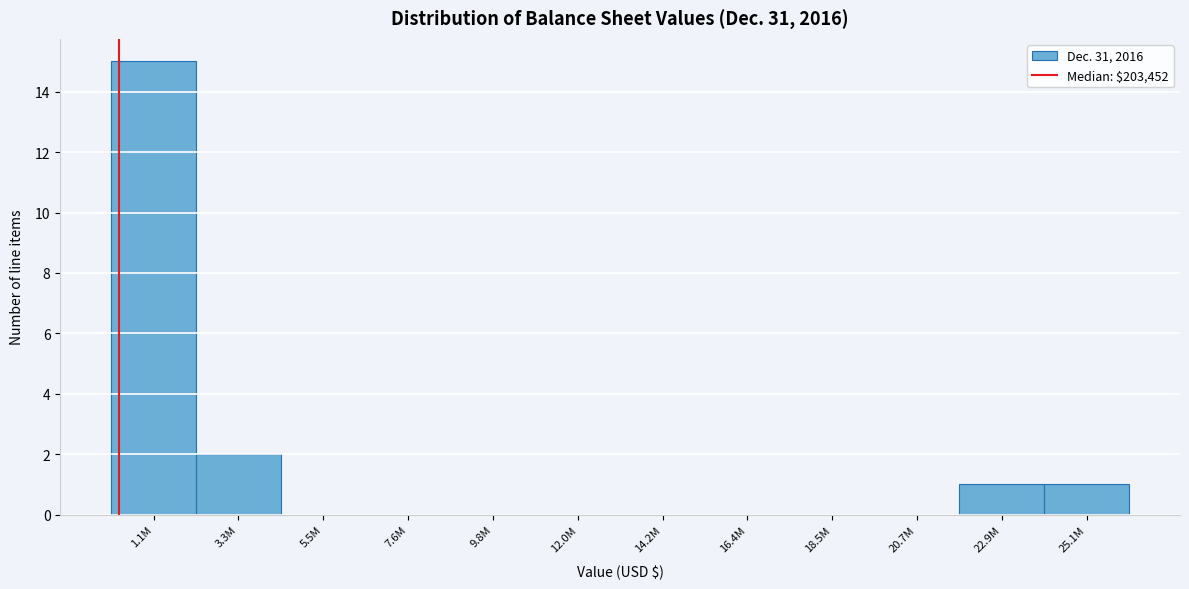

Reading left to right, transcribe all the data shown in this chart.

1.1M=15	3.3M=2	5.5M=0	7.6M=0	9.8M=0	12.0M=0	14.2M=0	16.4M=0	18.5M=0	20.7M=0	22.9M=1	25.1M=1